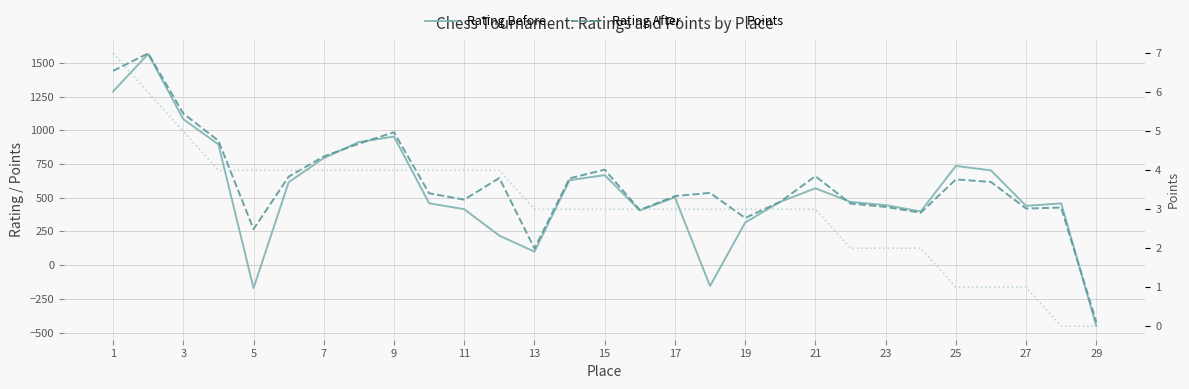

Is it true that Points equals 4 at 27?

False